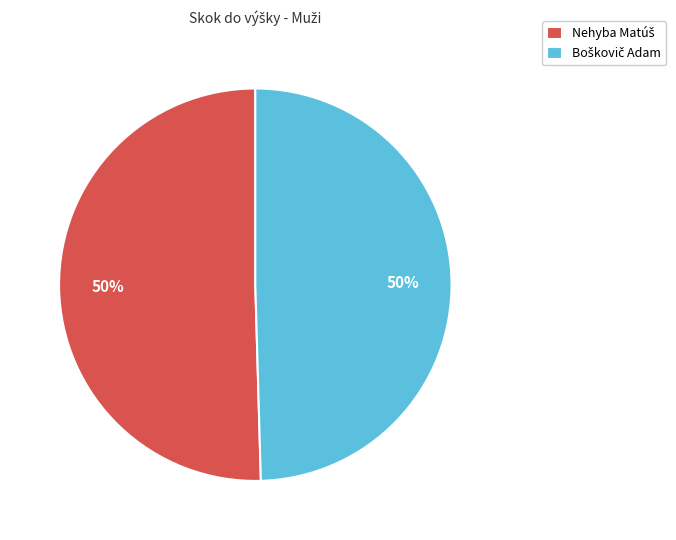

To the nearest percent, what percentage of the pie is Boškovič Adam?

50%